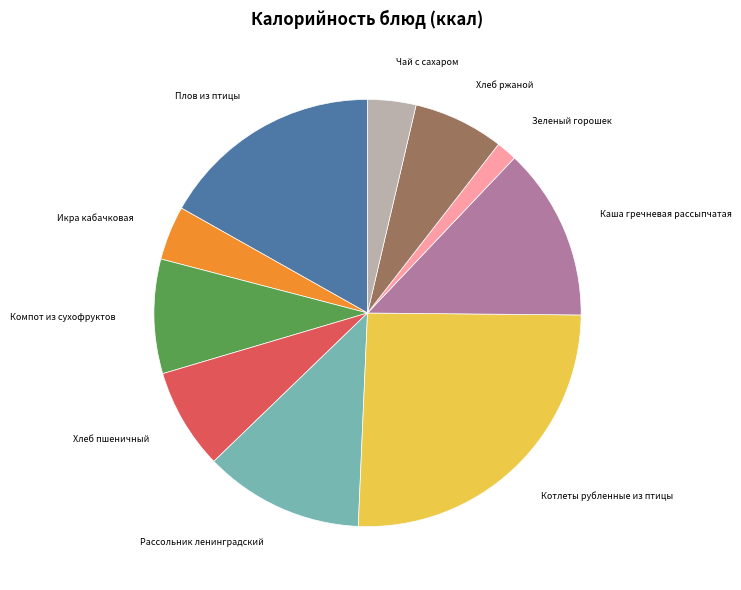

Does any single category account for the majority?

No